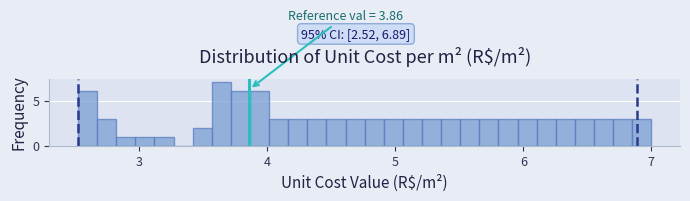

Around what value on the x-axis is the tallest bar? Give the approximate position of its centre, as read against the axis.

3.6